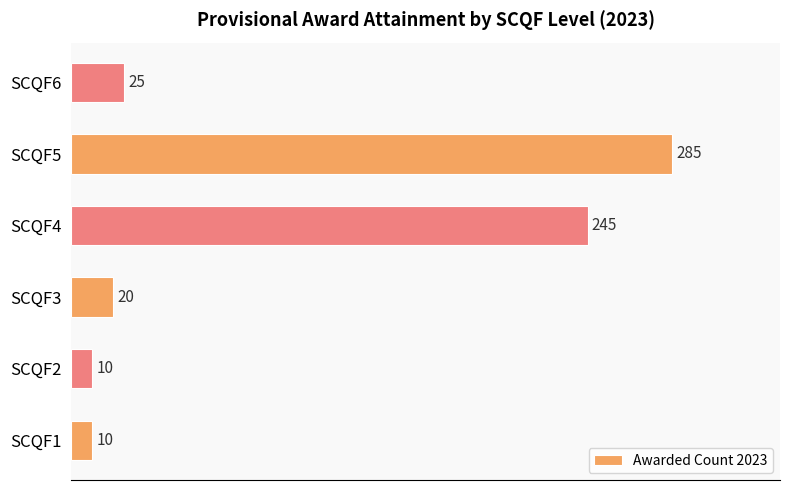

Where is the data nearest to the value 147?

SCQF4